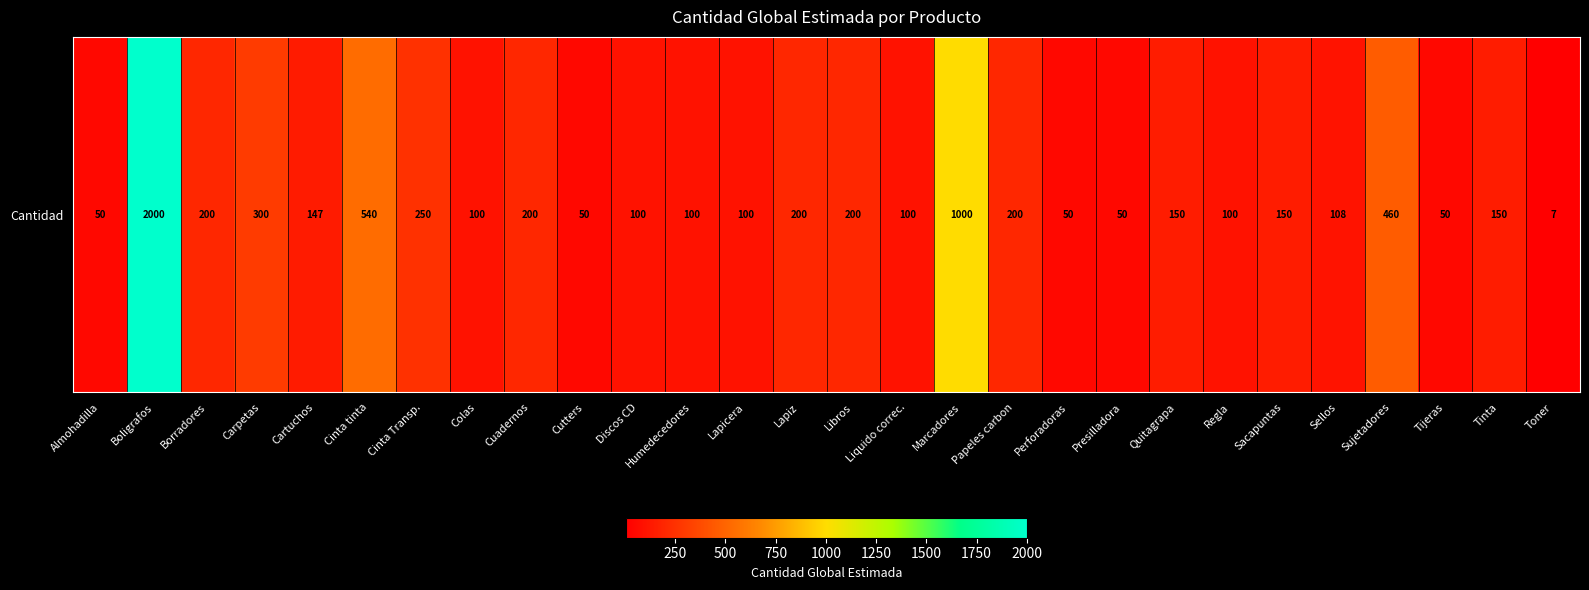

Which has a higher value, Cinta tinta or Cartuchos?

Cinta tinta